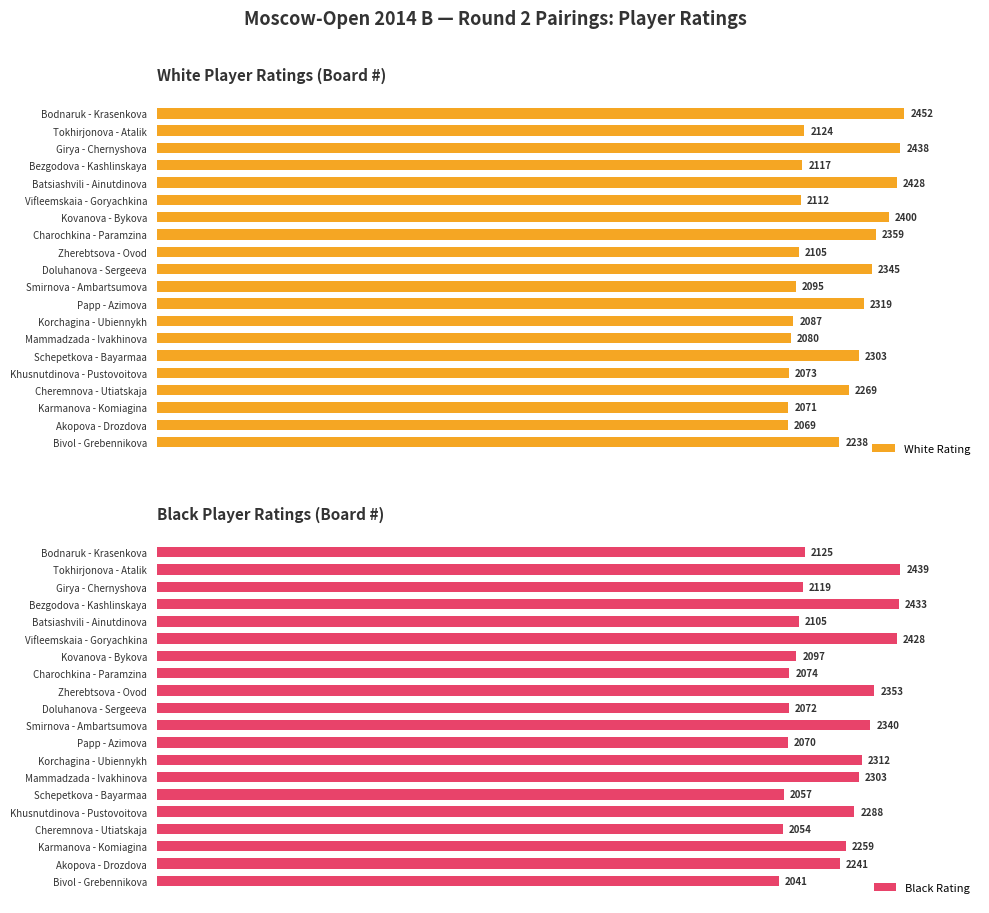

Reading left to right, transcribe all the data shown in this chart.

White Rating: 2452	2124	2438	2117	2428	2112	2400	2359	2105	2345	2095	2319	2087	2080	2303	2073	2269	2071	2069	2238
Black Rating: 2125	2439	2119	2433	2105	2428	2097	2074	2353	2072	2340	2070	2312	2303	2057	2288	2054	2259	2241	2041